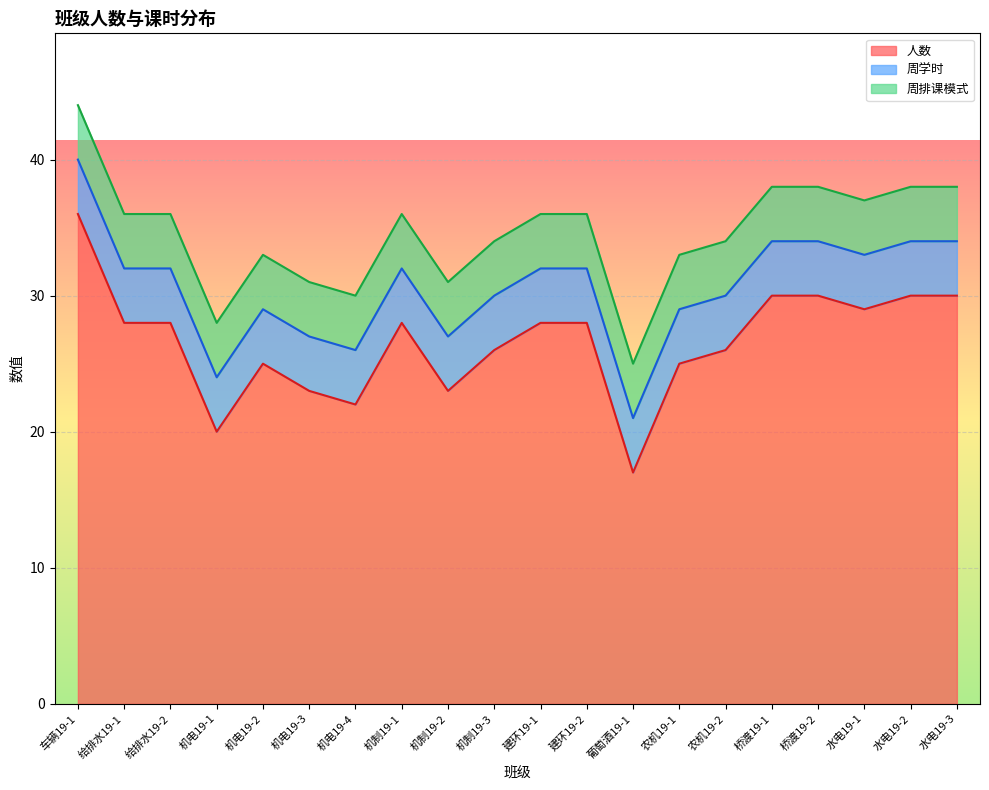

What is the approximate value of 周排课模式 at 水电19-1?

4